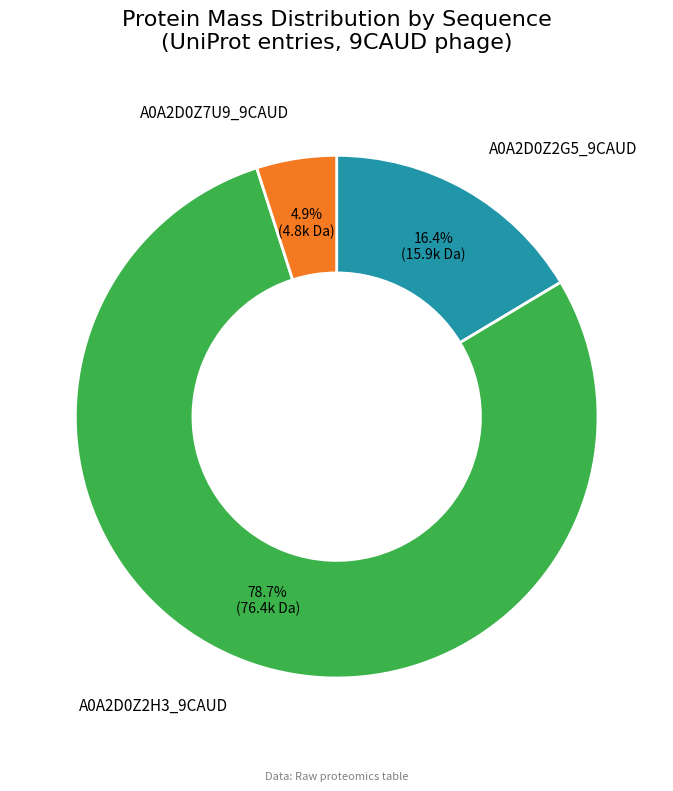

To the nearest percent, what is the difference between the largest and smallest slice percentages?

74%